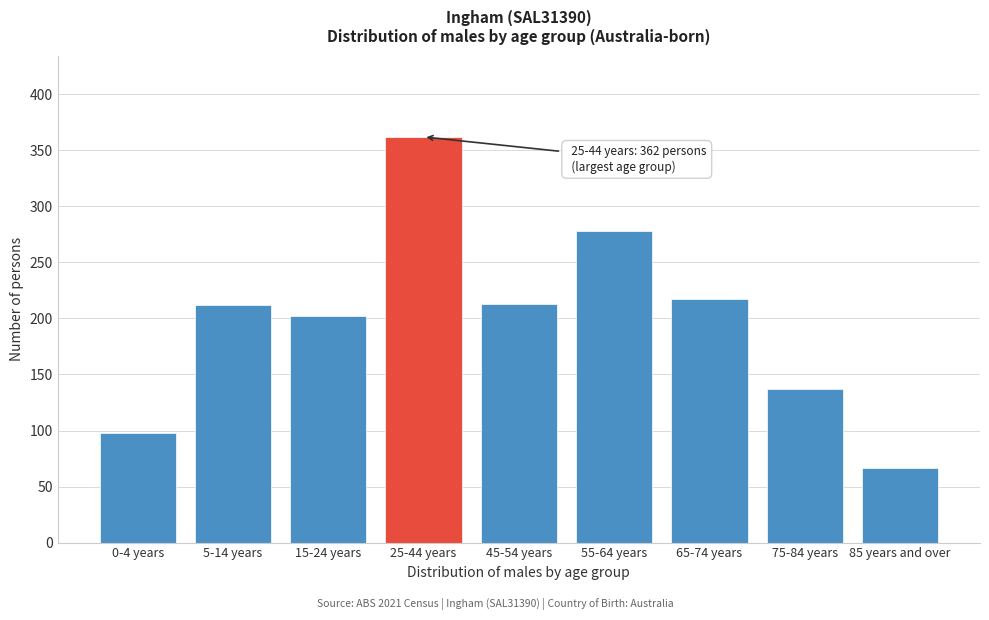

Which label corresponds to the largest value in the chart?

25-44 years